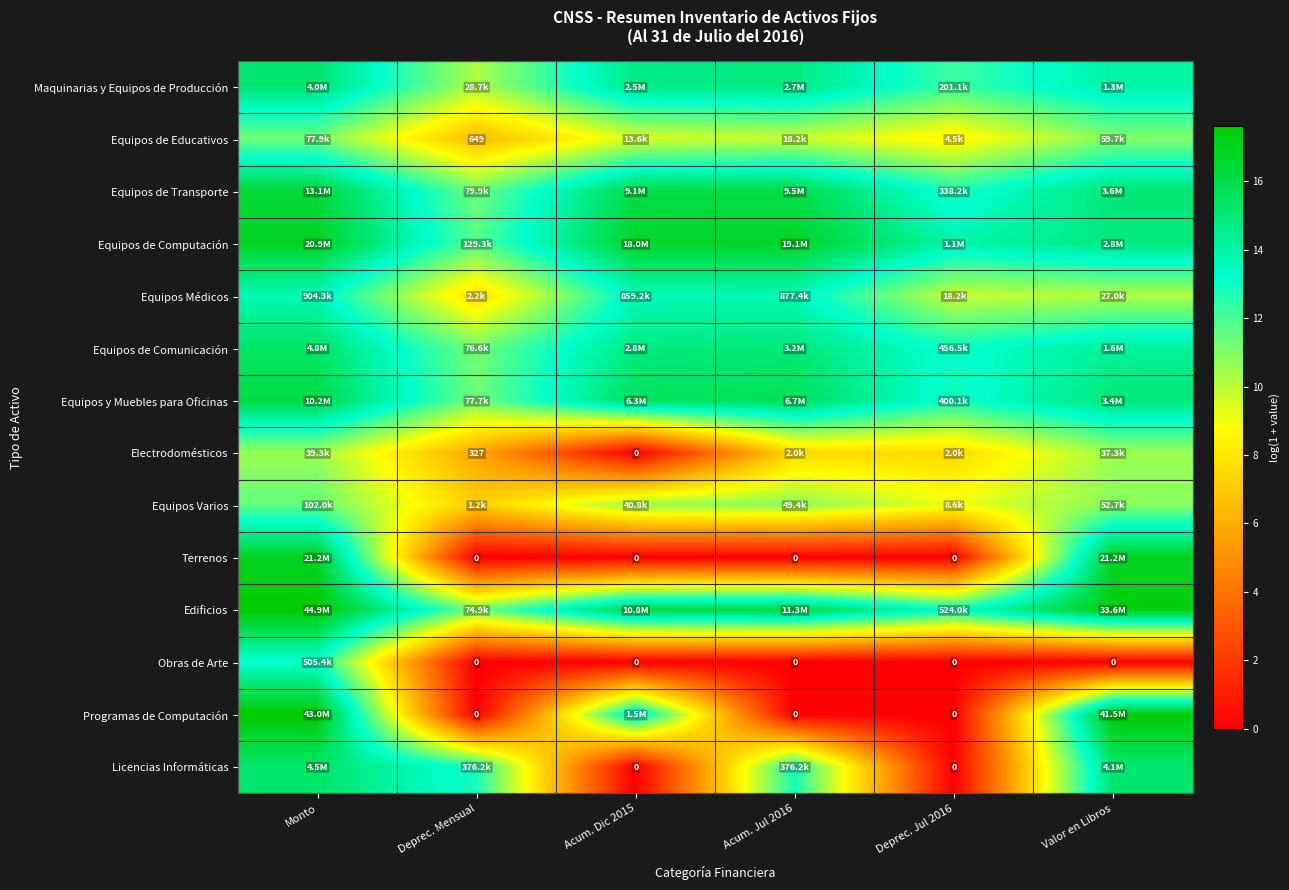

What is the approximate value of Programas de Computación at Valor en Libros?

17.5